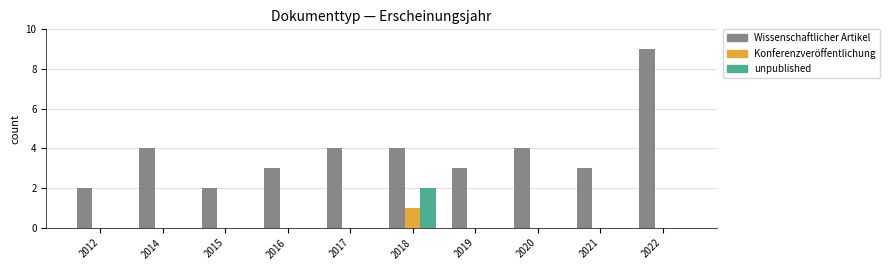

Are the bars grouped side by side (vs. stacked)?

Yes